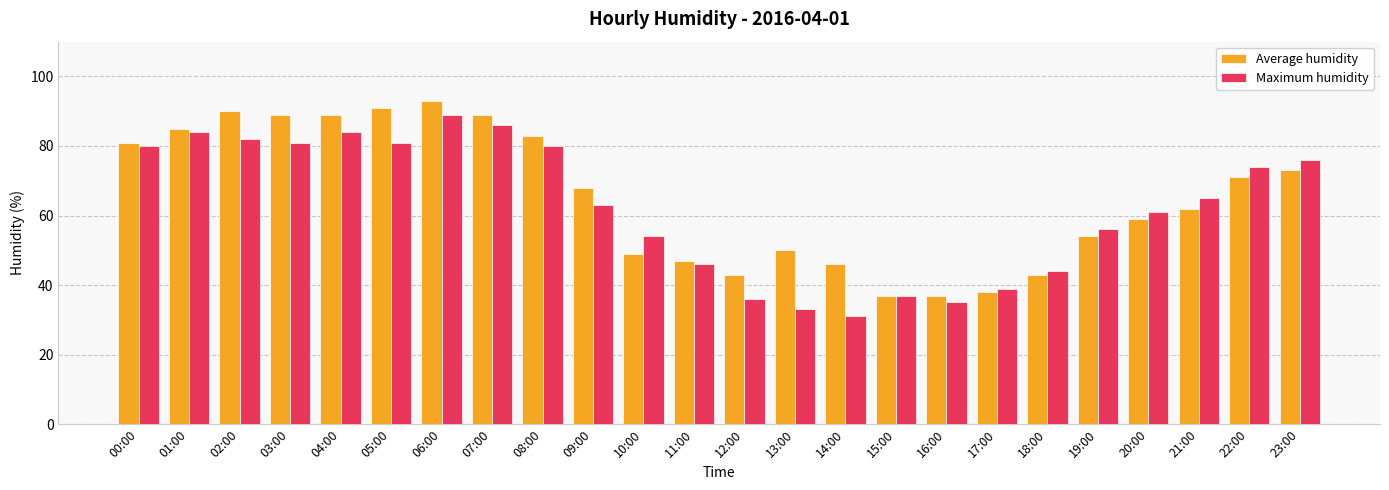

How many bars are there in total?

48